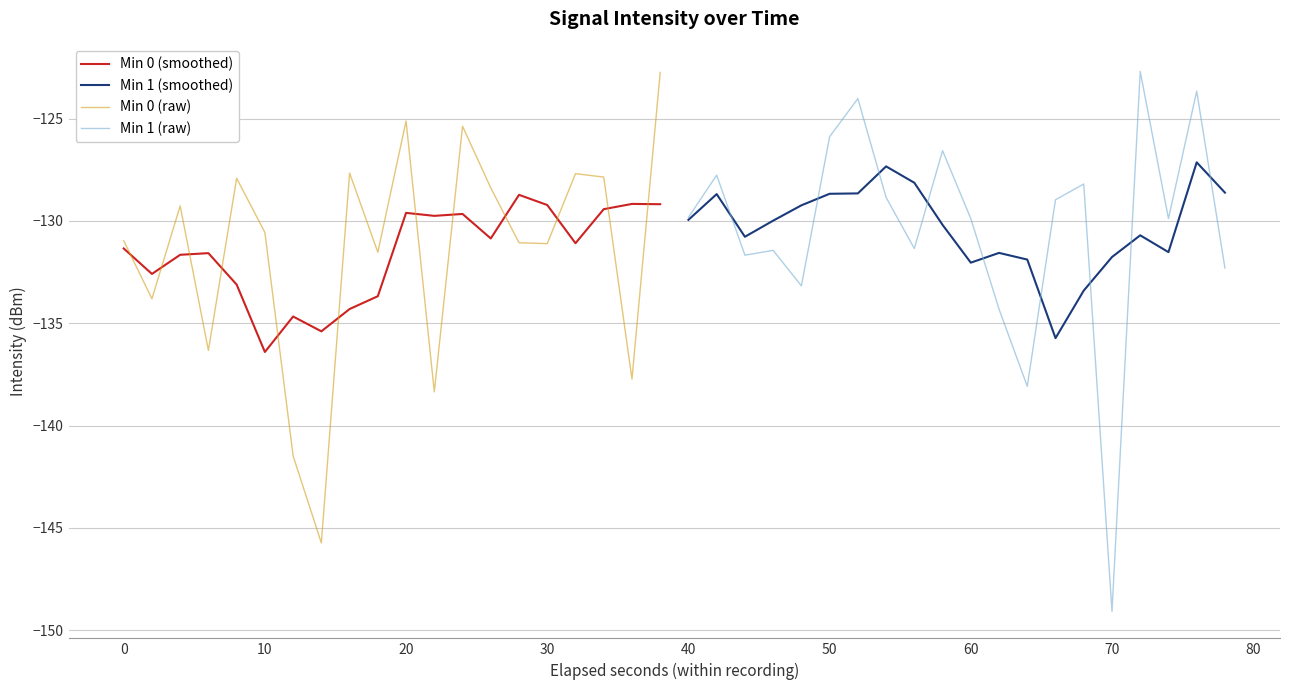

What is the minimum value for Min 1 (raw)?

-149.1